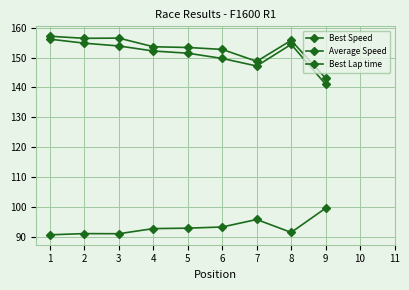

What is the value of the Best Speed point at the 8th from the left?

155.8